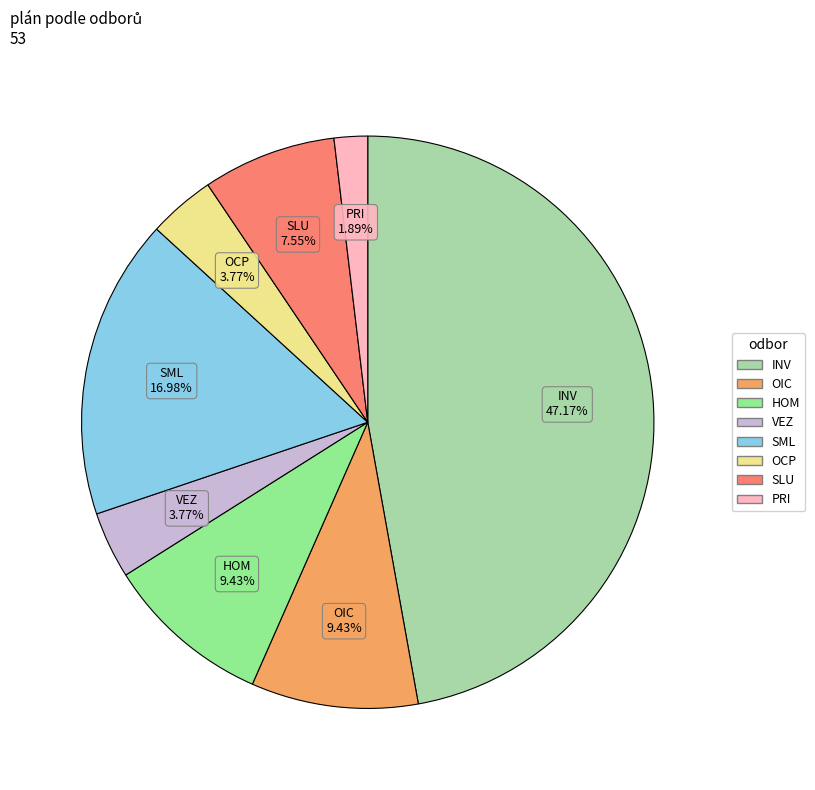

How many segments does this pie chart have?

8